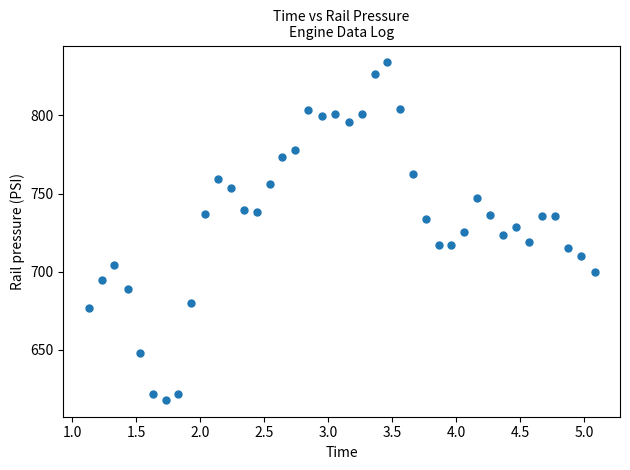

What is the range of X values (max minus min)?

4.0